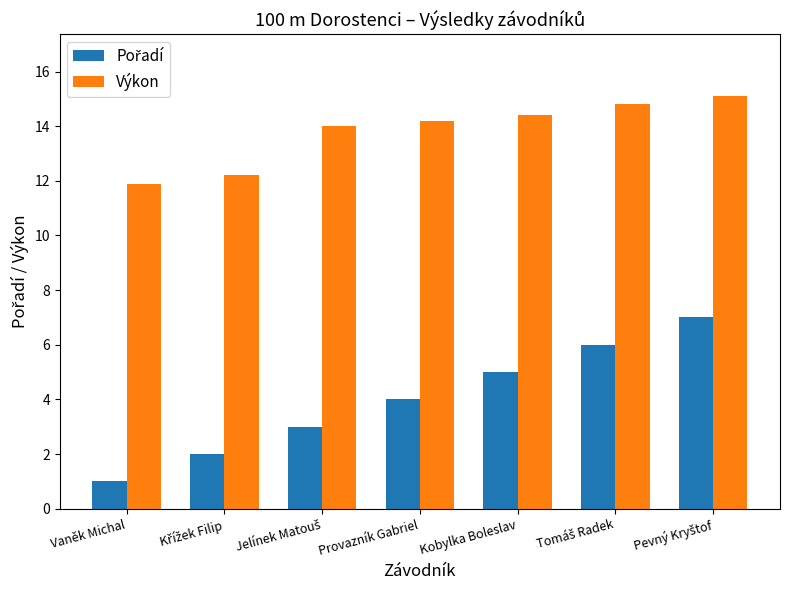

What is the difference between the highest and lowest values at Provazník Gabriel?

10.2